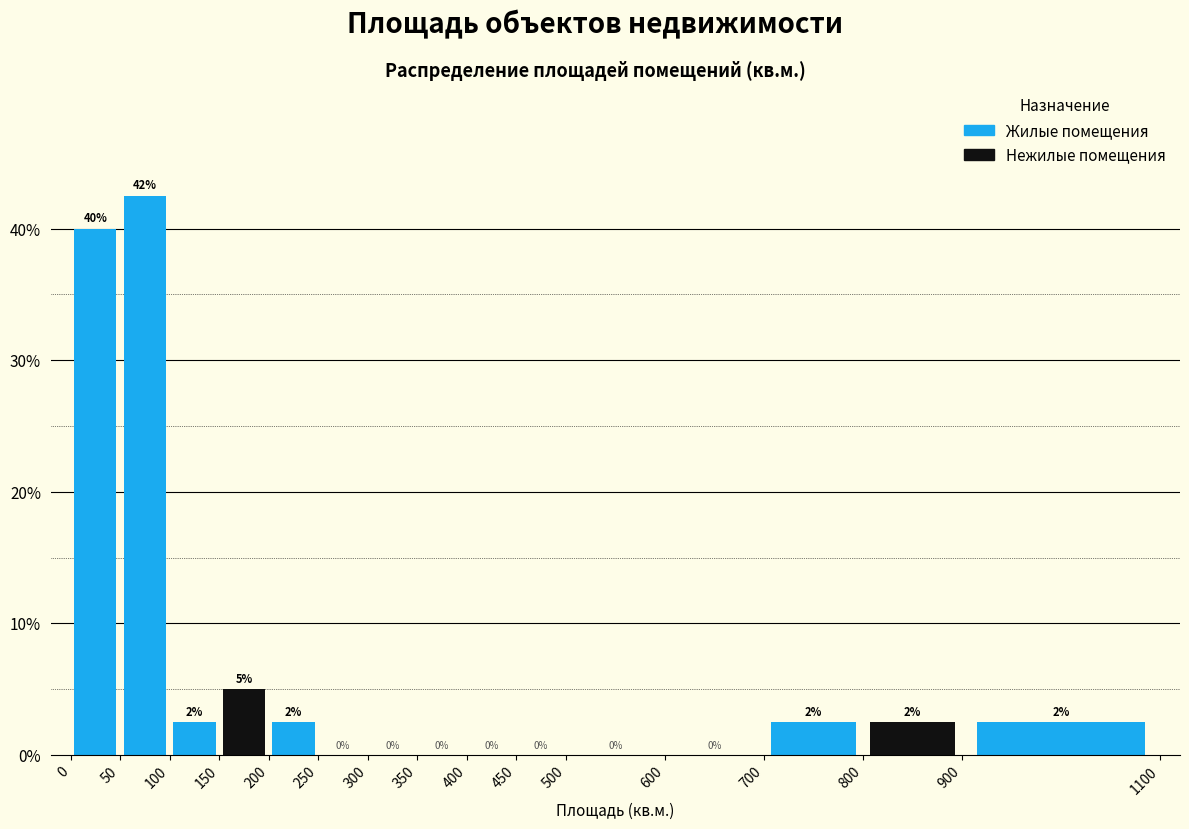

Which range on the x-axis has the tallest bar?

50 to 100